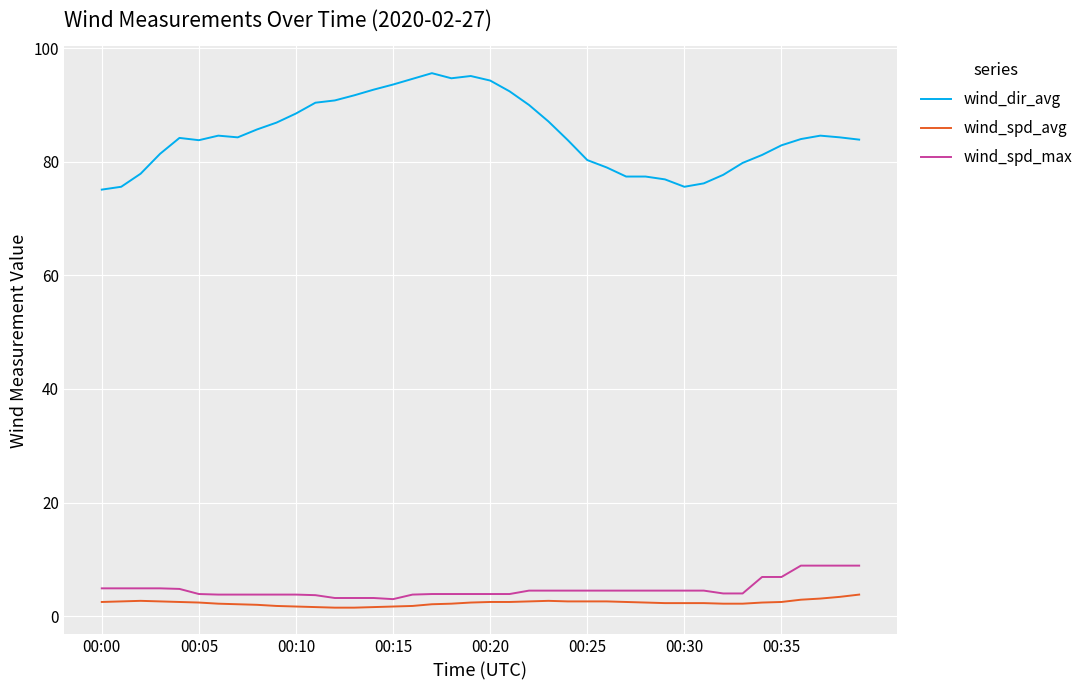

List the series in order of their peak value, highest first.

wind_dir_avg, wind_spd_max, wind_spd_avg